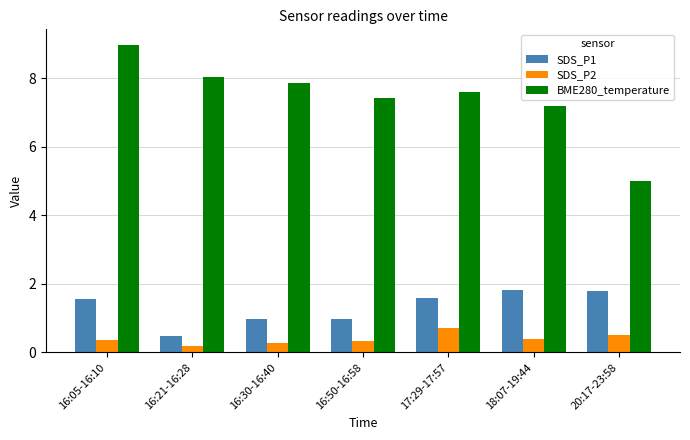

What is the total value across all series at 20:17-23:58?

7.3